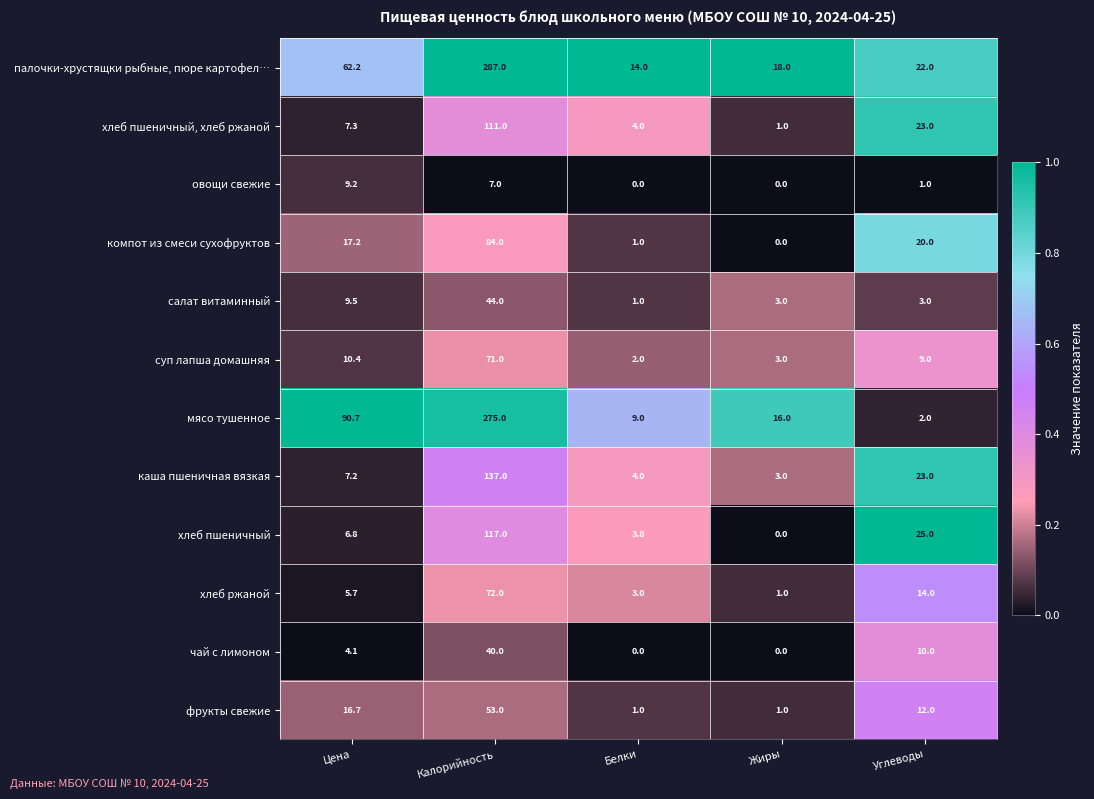

The суп лапша домашняя series shows 71.0 at Калорийность. True or false?

True